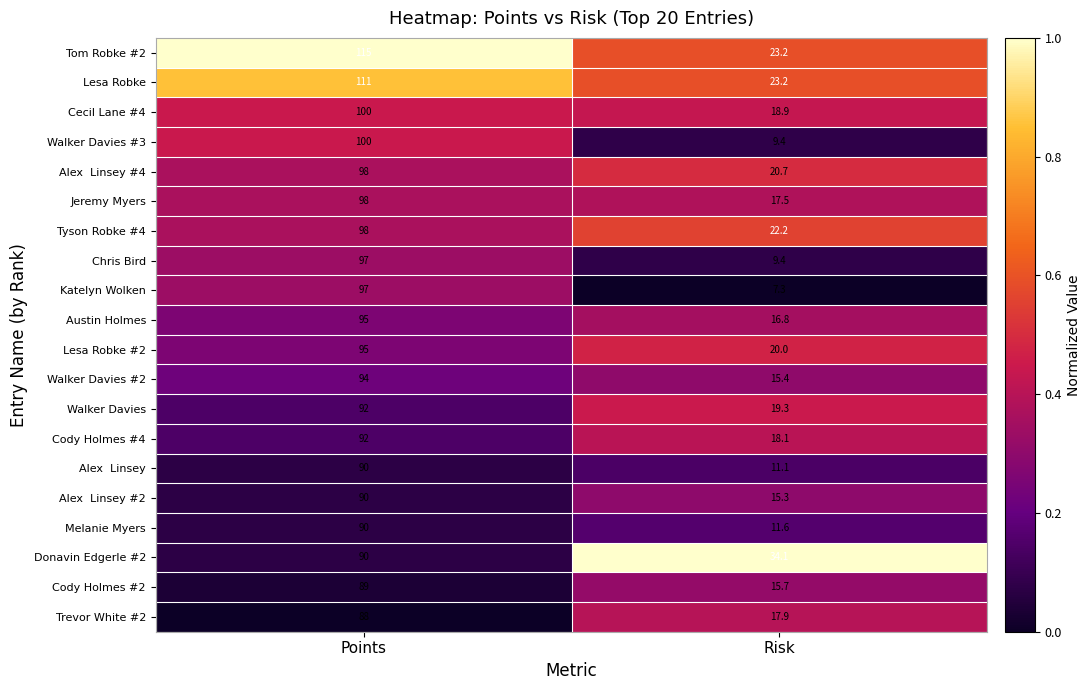

List the labels in order of Jeremy Myers value, largest first.

Points, Risk